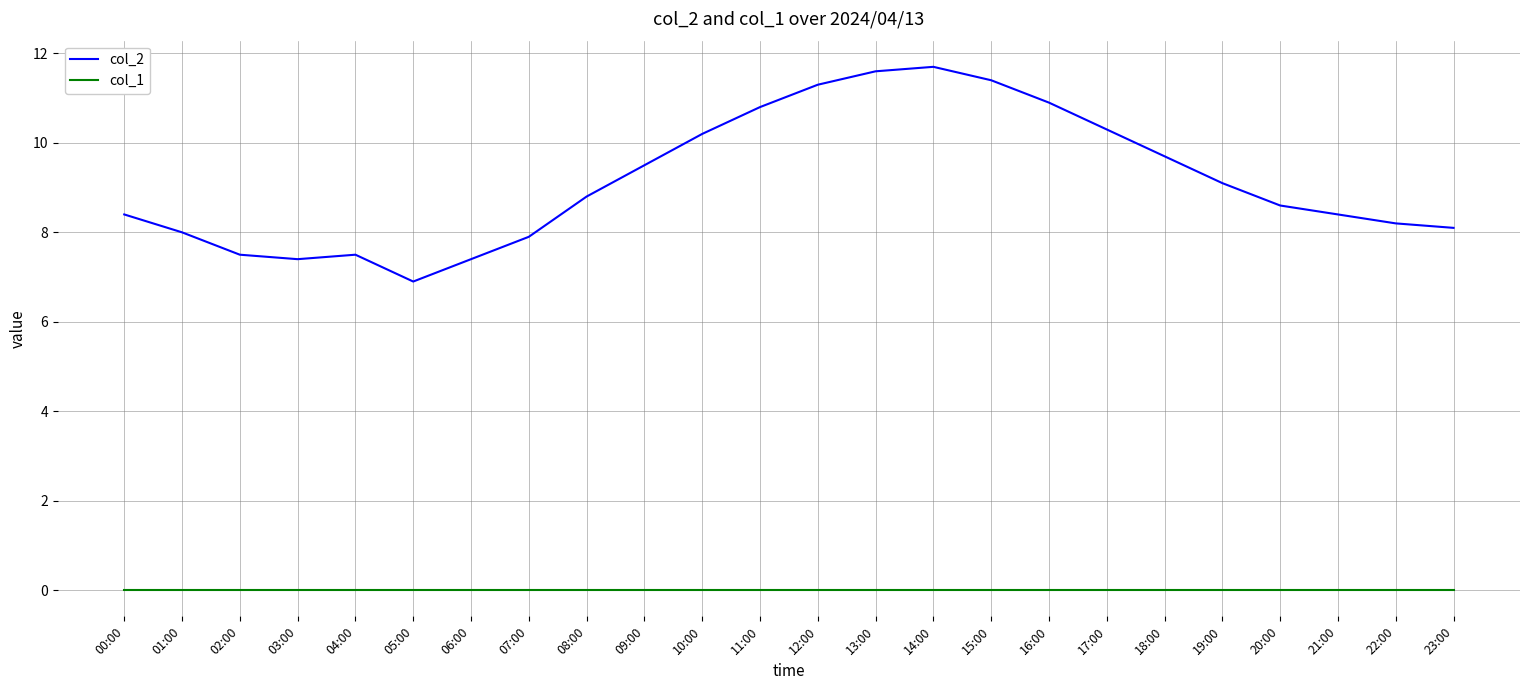

The col_1 series shows 0.0 at 17:00. True or false?

True